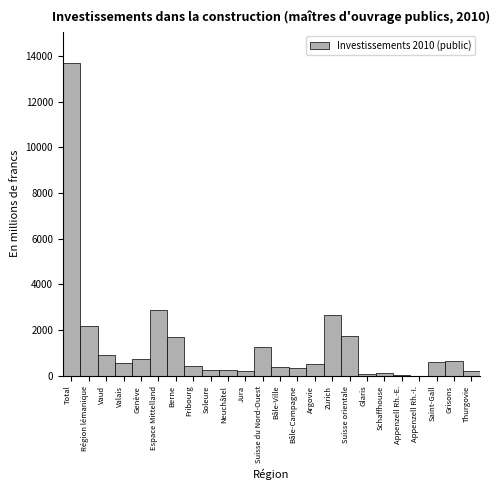

What is the sum of all values?

32517.3